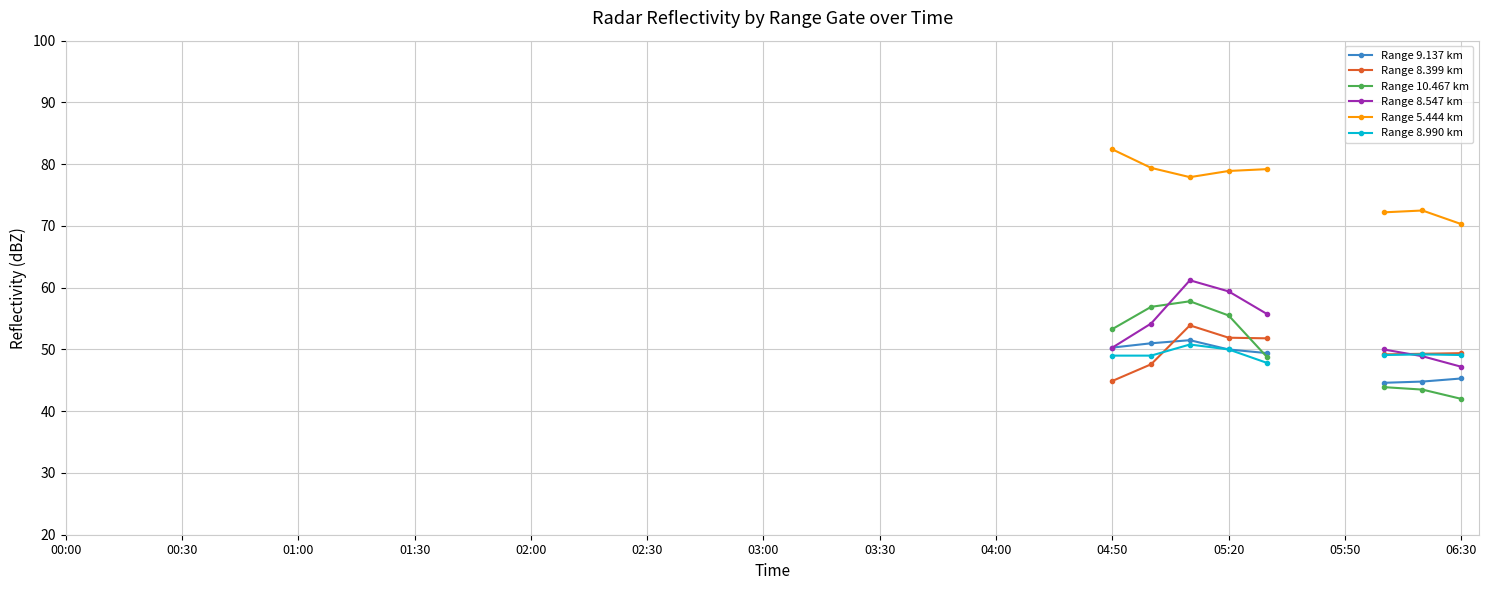

In Range 5.444 km, how many points are lower than both neighbors (excluding endpoints)?

1